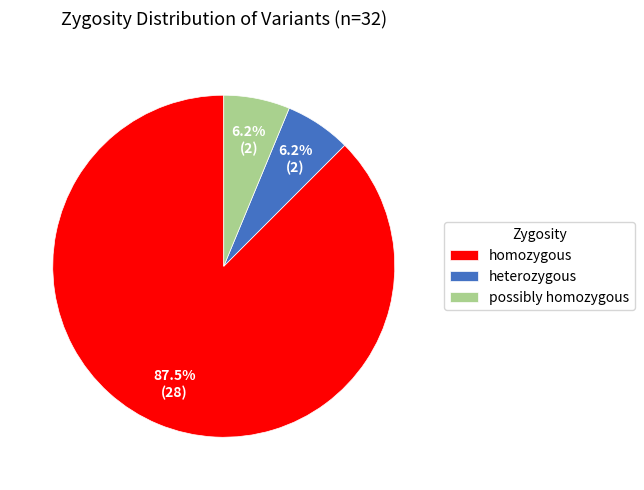

Is the sum of heterozygous and homozygous greater than half?

Yes